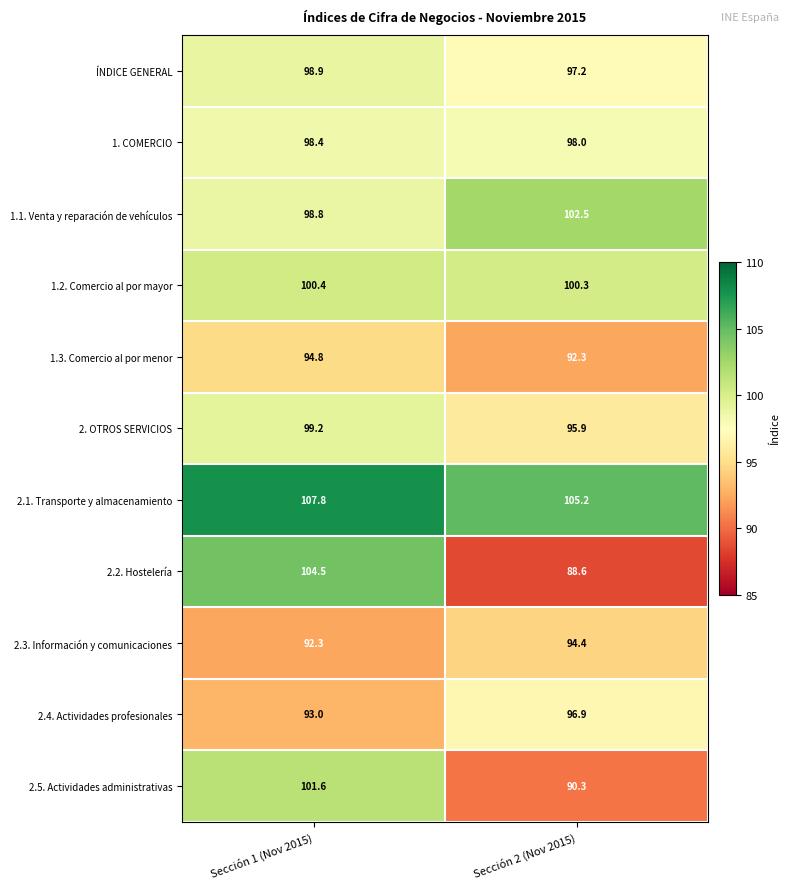

What is the total value across all series at Sección 2 (Nov 2015)?

1061.6